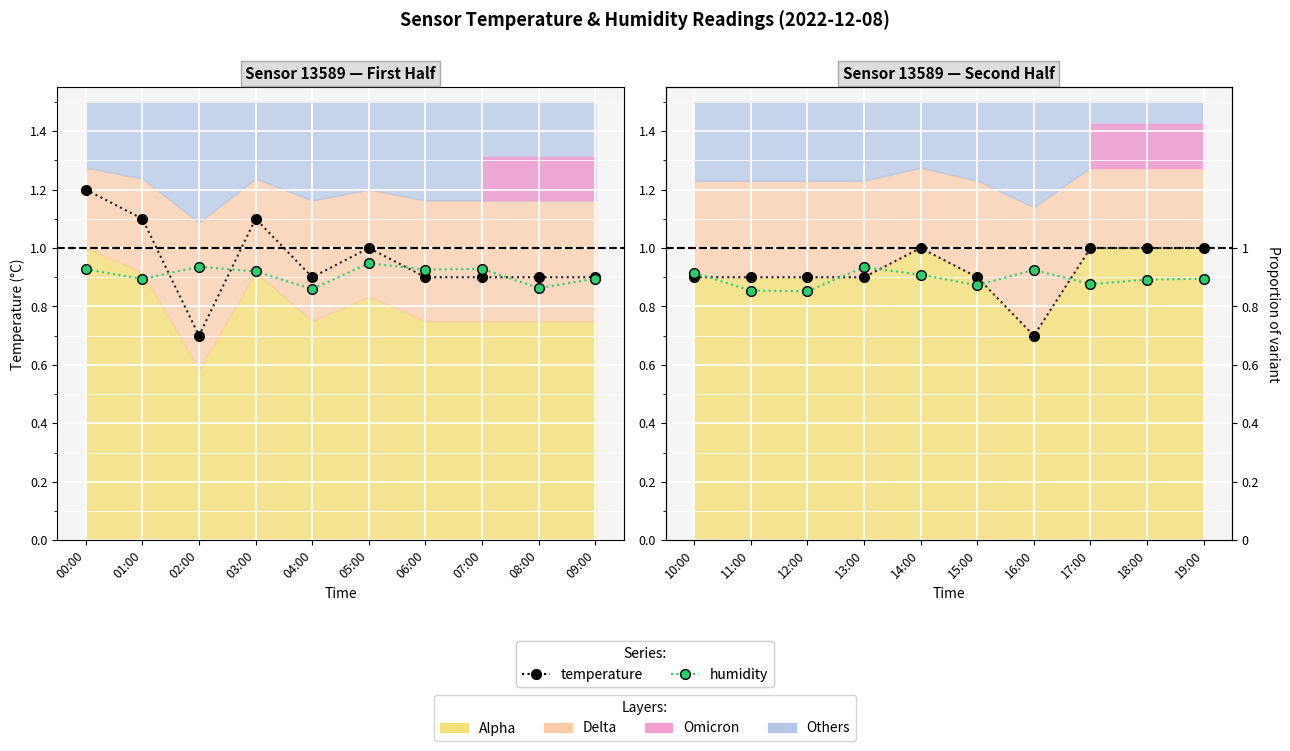

Which has a higher value, 10:00 or 13:00?

10:00